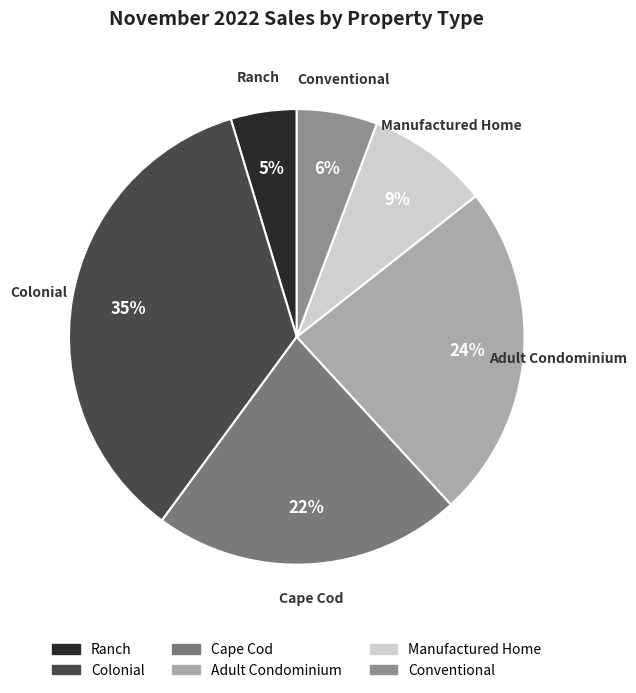

How many segments does this pie chart have?

6